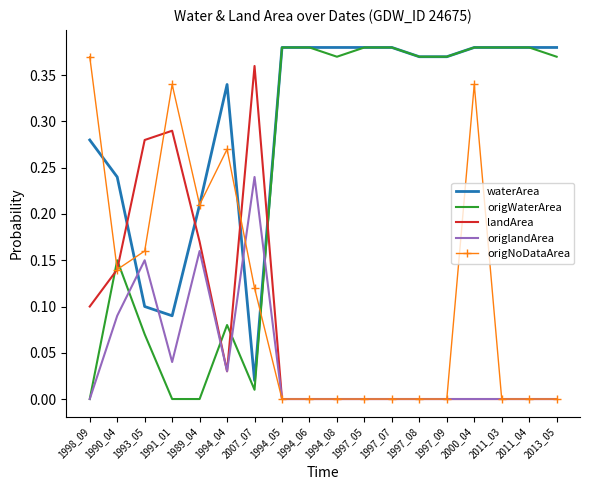

True or false: origNoDataArea has a value of 0.0 at 1997_09.

True